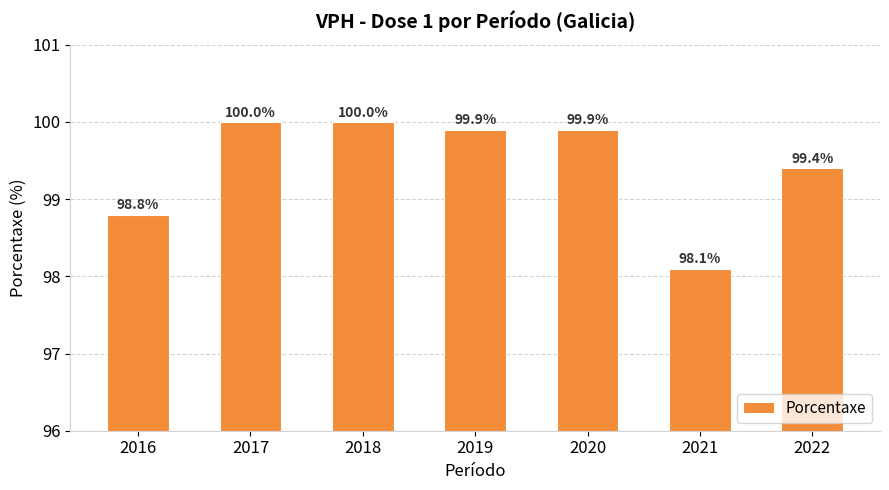

What is the change in value from 2016 to 2018?

+1.2